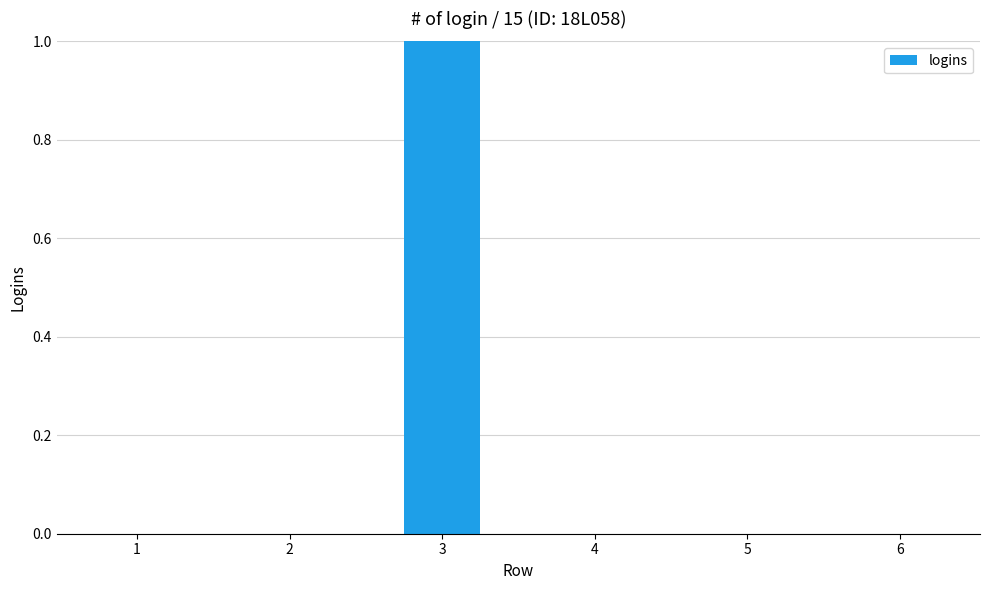

Reading left to right, transcribe all the data shown in this chart.

1=0	2=0	3=1	4=0	5=0	6=0